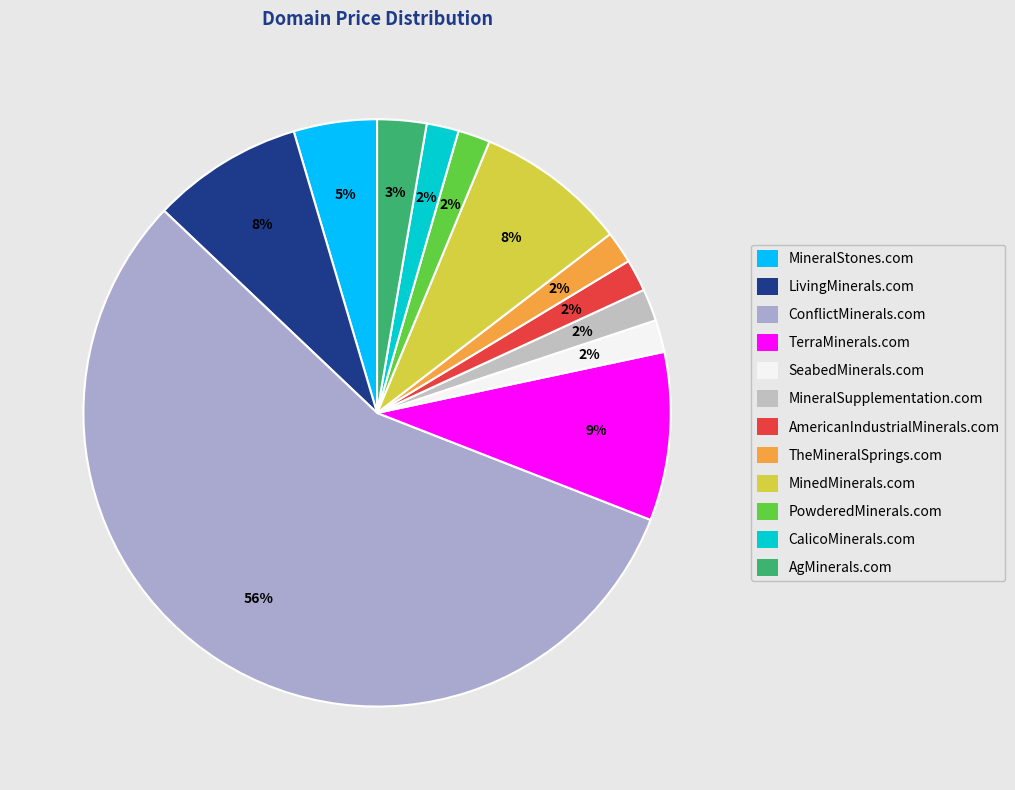

Does any single category account for the majority?

Yes